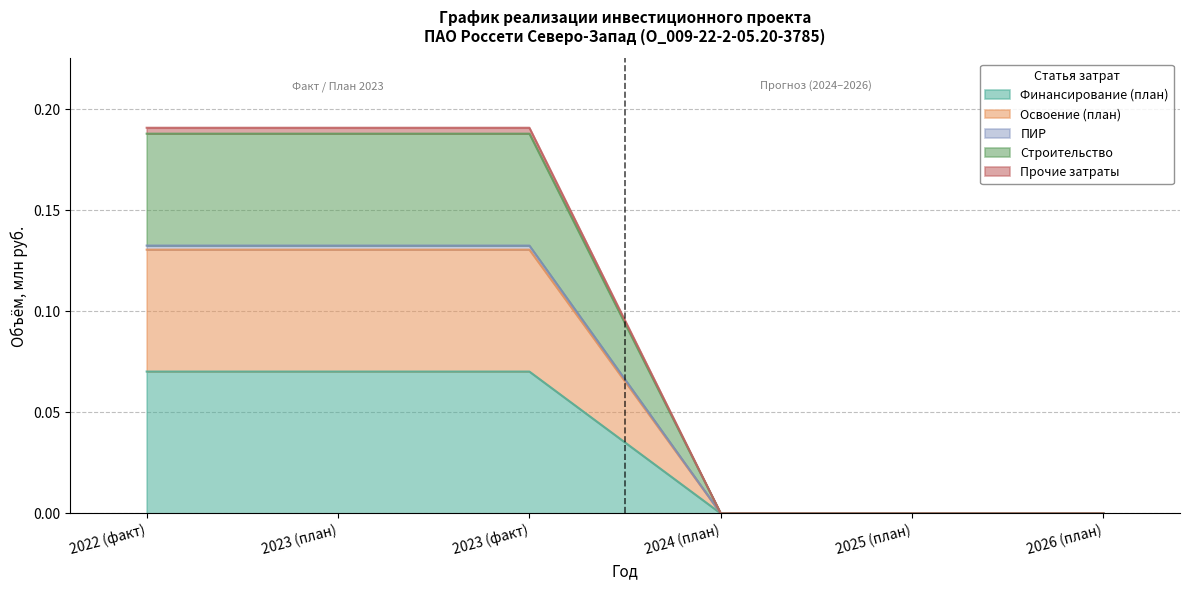

How many values in the Строительство series exceed 0?

3